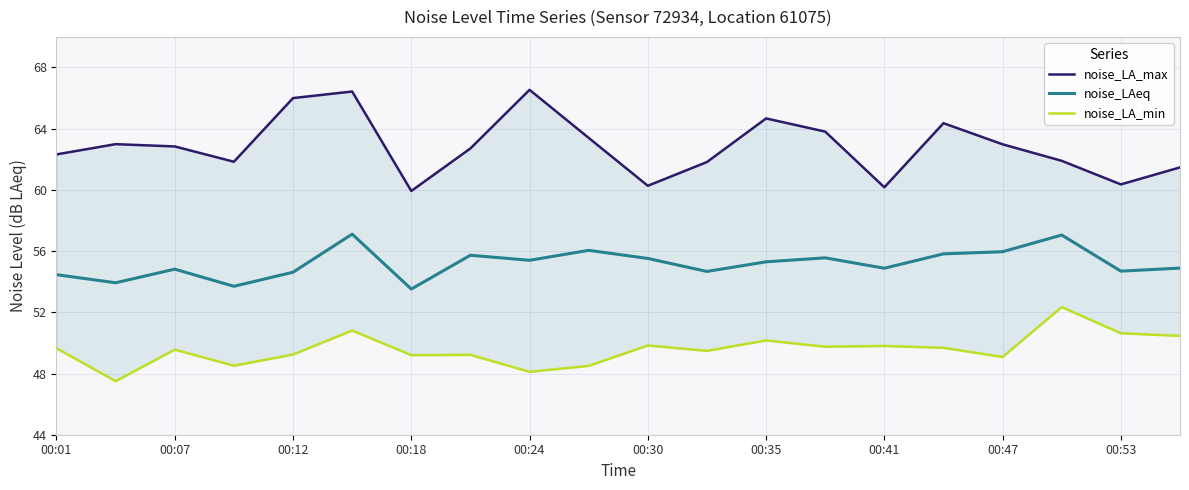

True or false: noise_LA_max and noise_LAeq cross at least once.

False